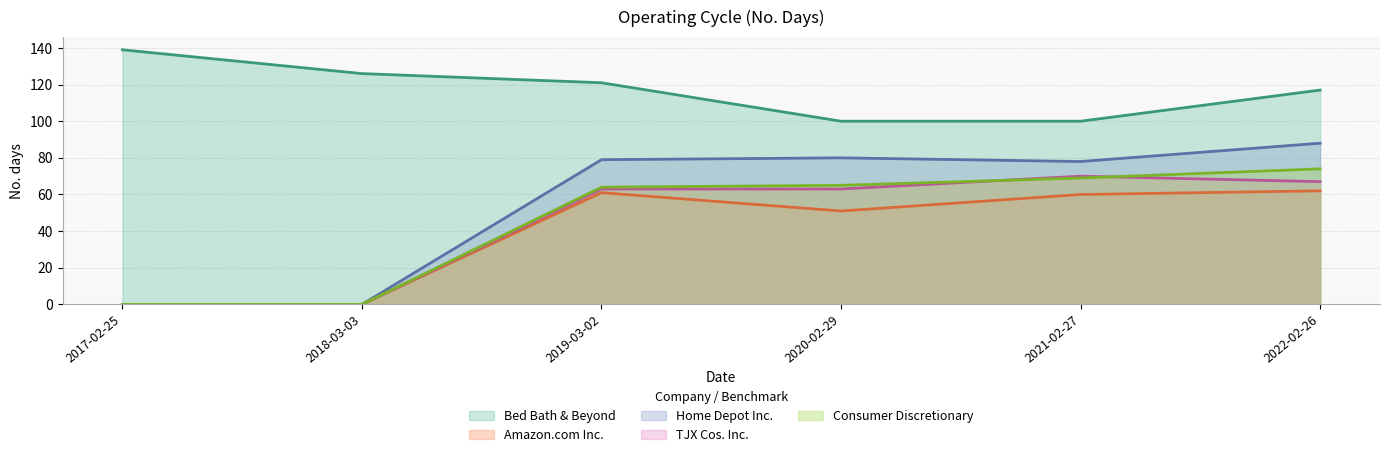

True or false: Amazon.com Inc. and Consumer Discretionary cross at least once.

False